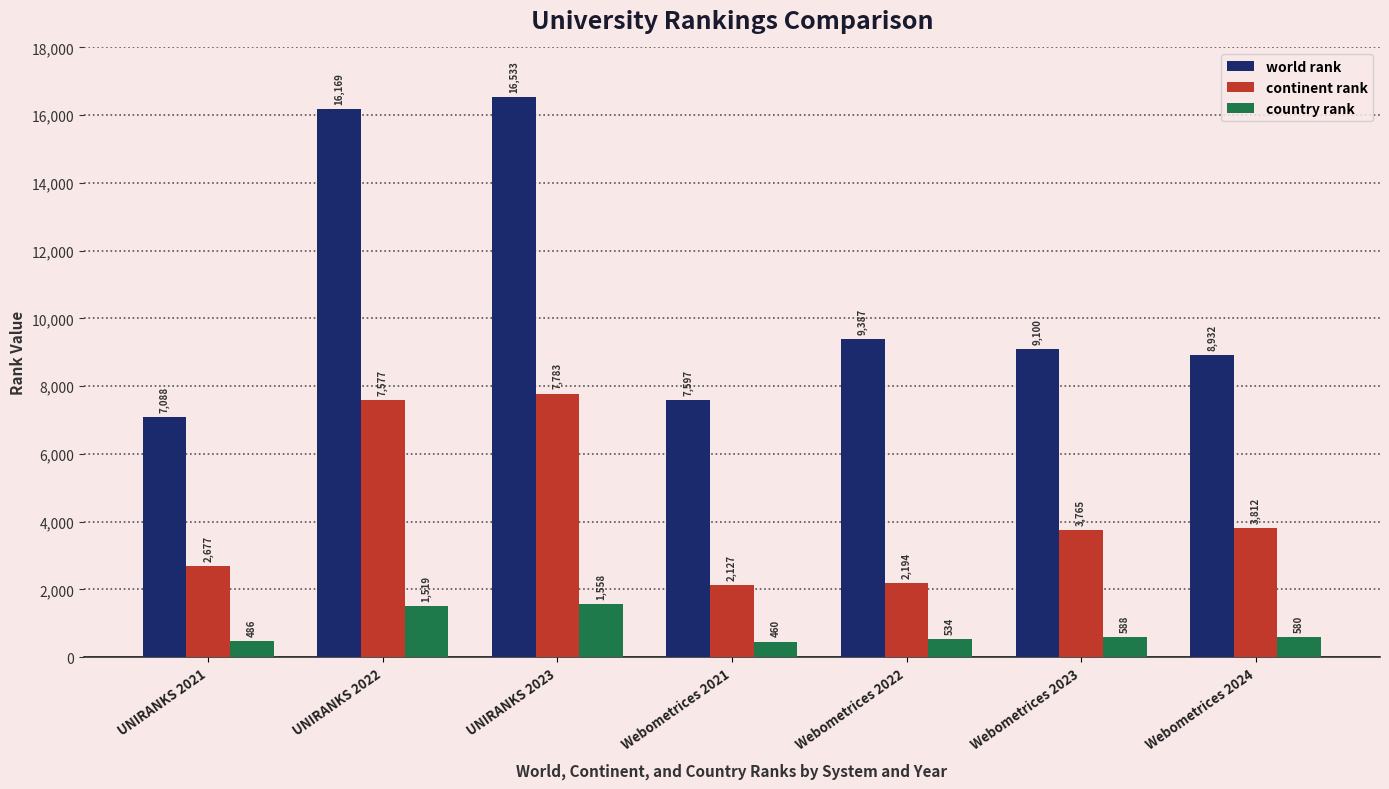

Where does the continent rank series first go above 3765?

UNIRANKS 2022